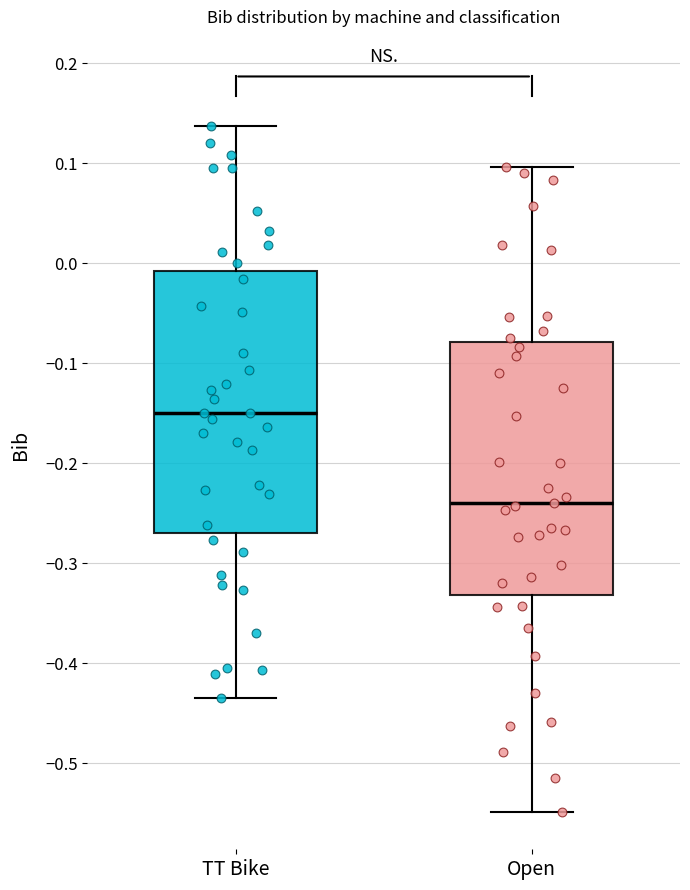

Reading left to right, read every box against the y-axis: the position of its median line, the range the box covers, and the ends of its whiskers. The values are not printed on the chart, so give them approximately, as read against the axis.

TT Bike: median -0.15, box -0.27 to -0.01, whiskers -0.44 to 0.14
Open: median -0.24, box -0.33 to -0.08, whiskers -0.55 to 0.10